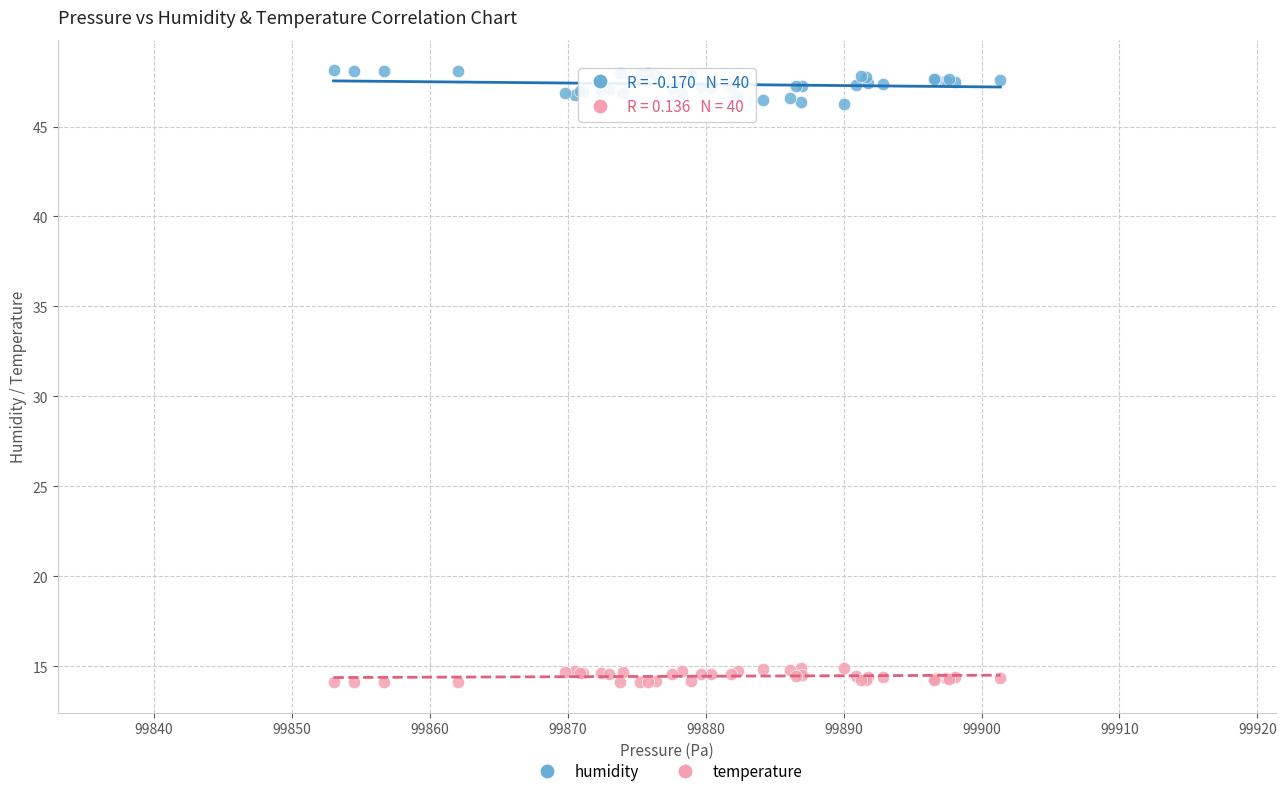

Which series contains the lowest Y value?

temperature